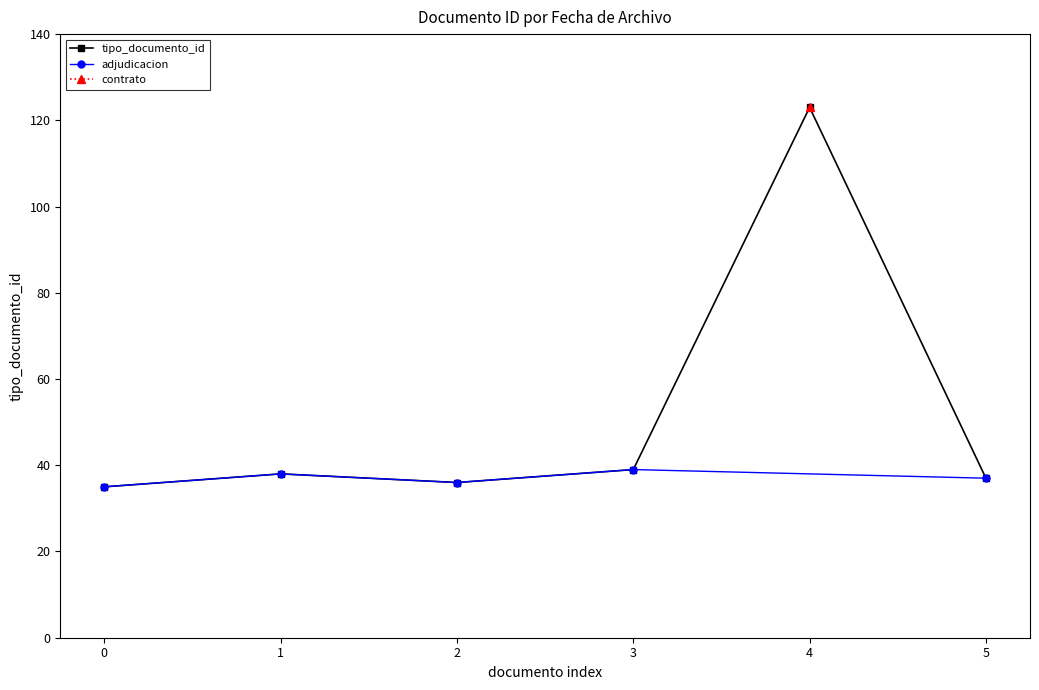

What is the value of the tipo_documento_id point at the 4th from the left?

39